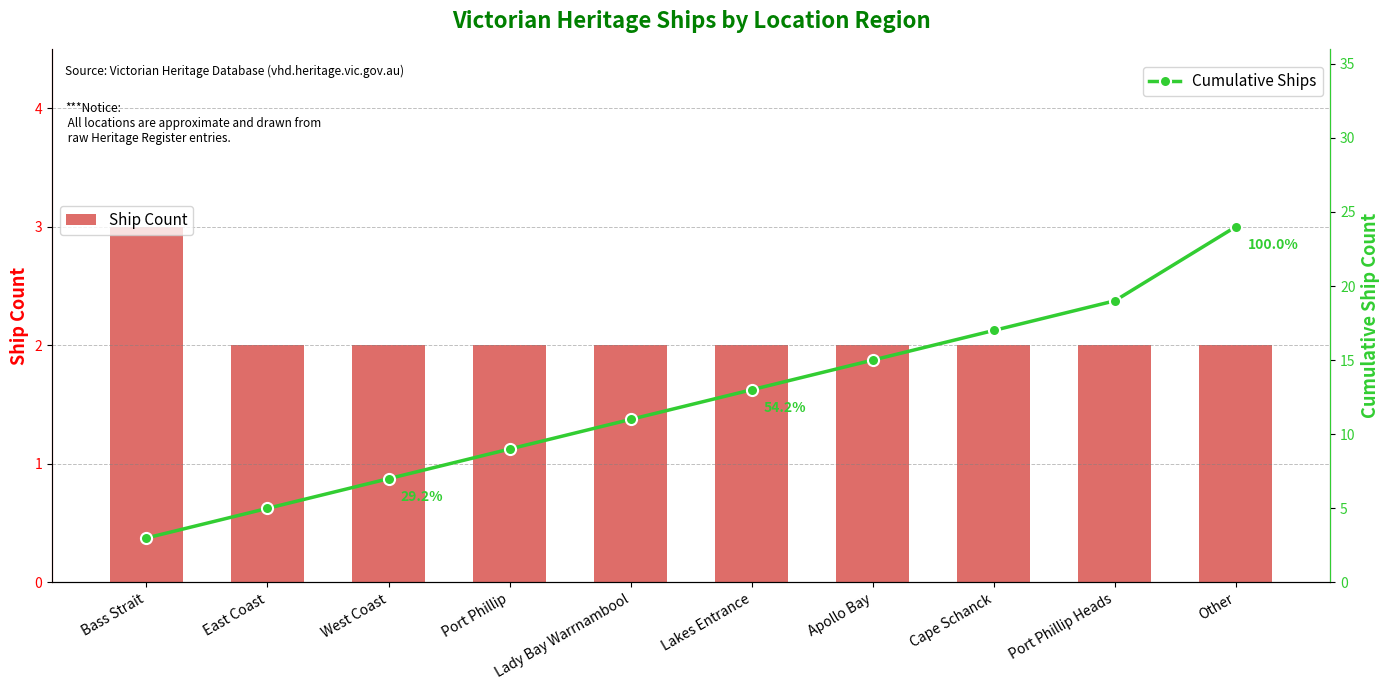

What is the sum of the Cumulative Ships values at Bass Strait and East Coast?

8